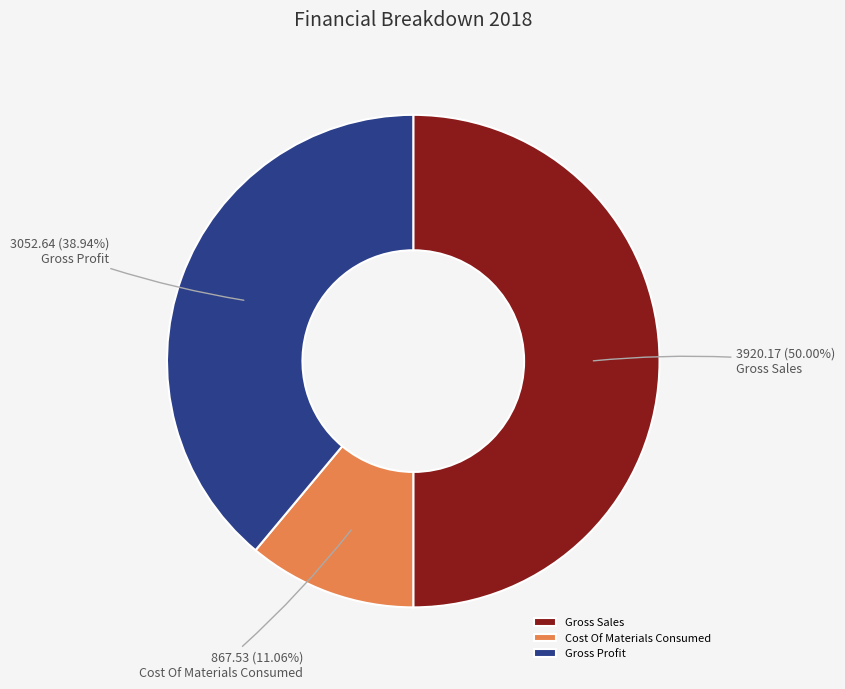

Is the sum of Gross Sales and Gross Profit greater than half?

Yes